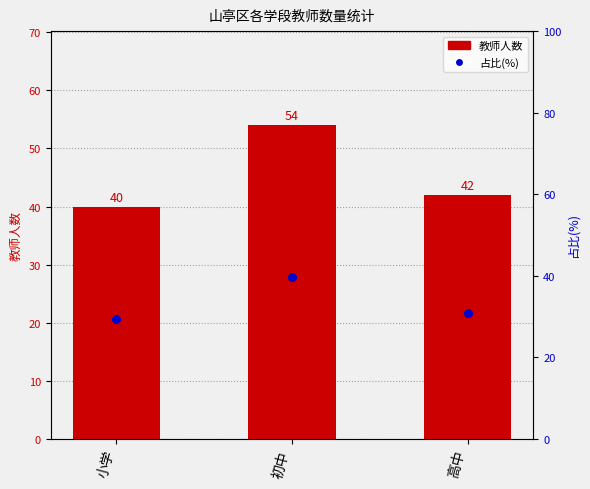

Which series has the largest total across all categories?

教师人数